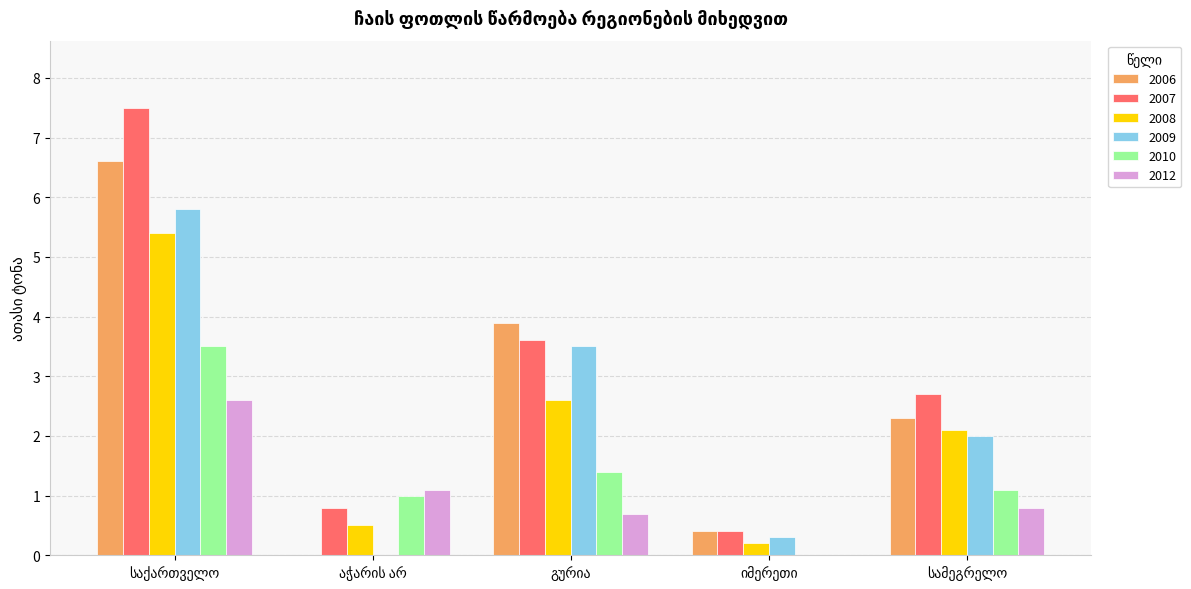

Reading left to right, list all the values displayed in this chart.

2006: 6.6	0.0	3.9	0.4	2.3
2007: 7.5	0.8	3.6	0.4	2.7
2008: 5.4	0.5	2.6	0.2	2.1
2009: 5.8	0.0	3.5	0.3	2.0
2010: 3.5	1.0	1.4	0.0	1.1
2012: 2.6	1.1	0.7	0.0	0.8